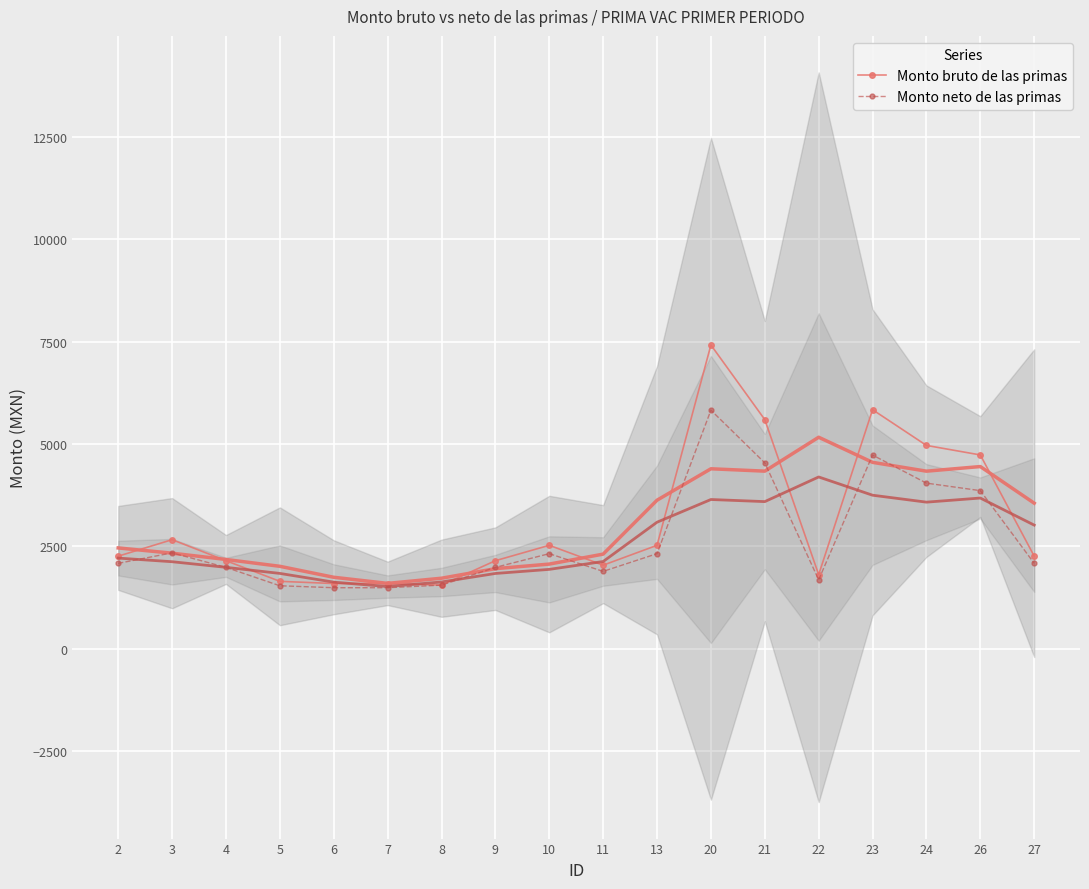

Count the number of categories in the chart.

18